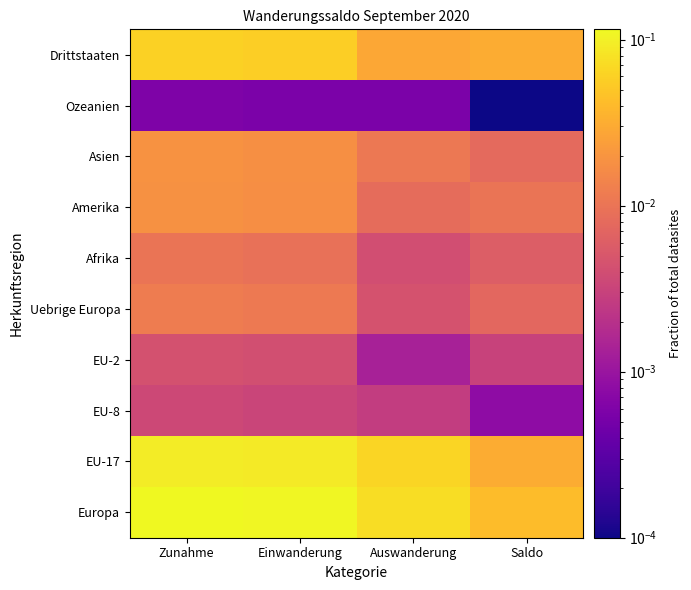

How many categories are shown in the chart?

4